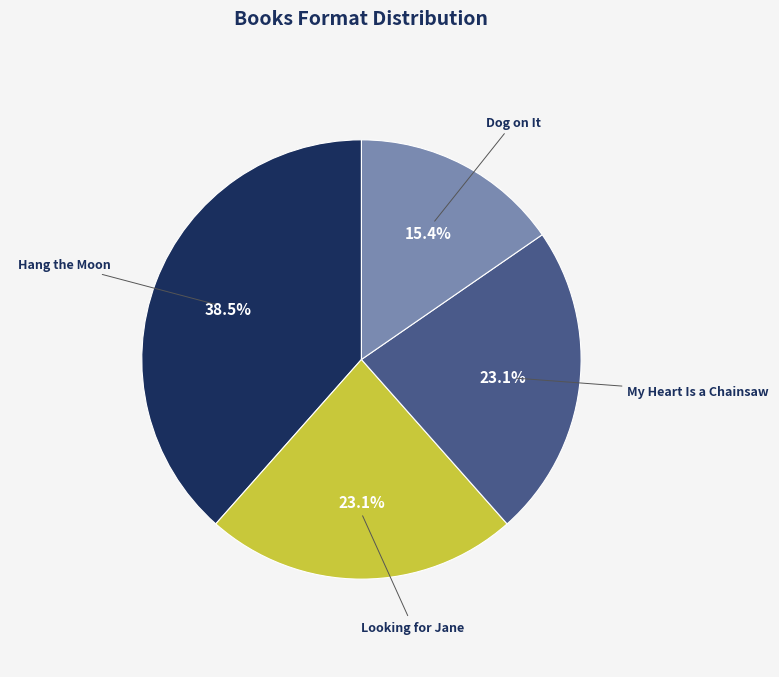

Is there any slice that represents more than half of the pie?

No